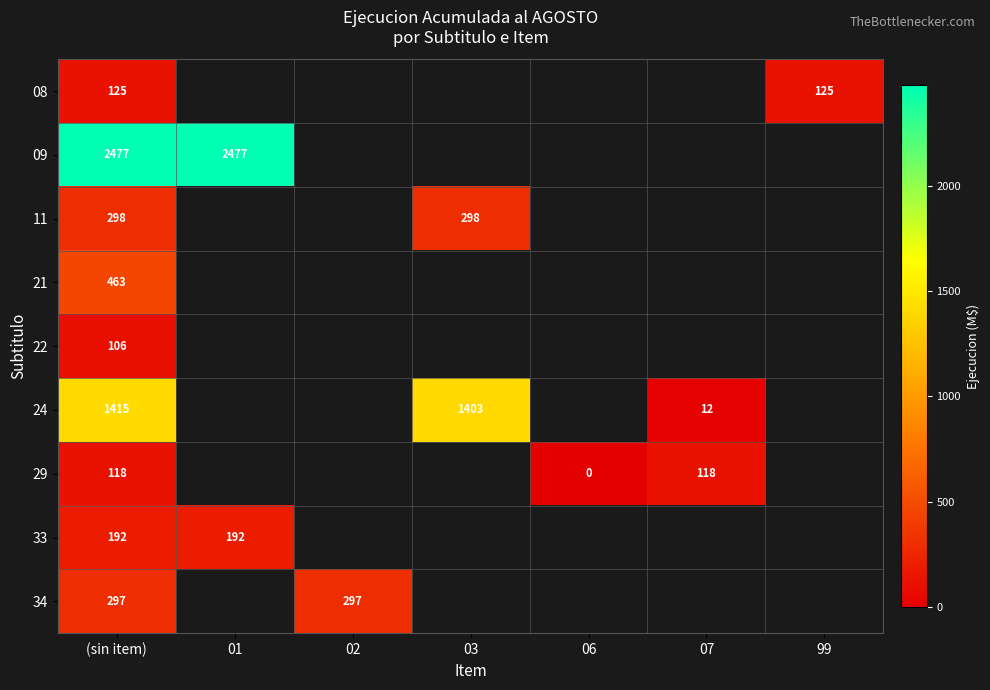

The 29 series shows 118 at (sin item). True or false?

True